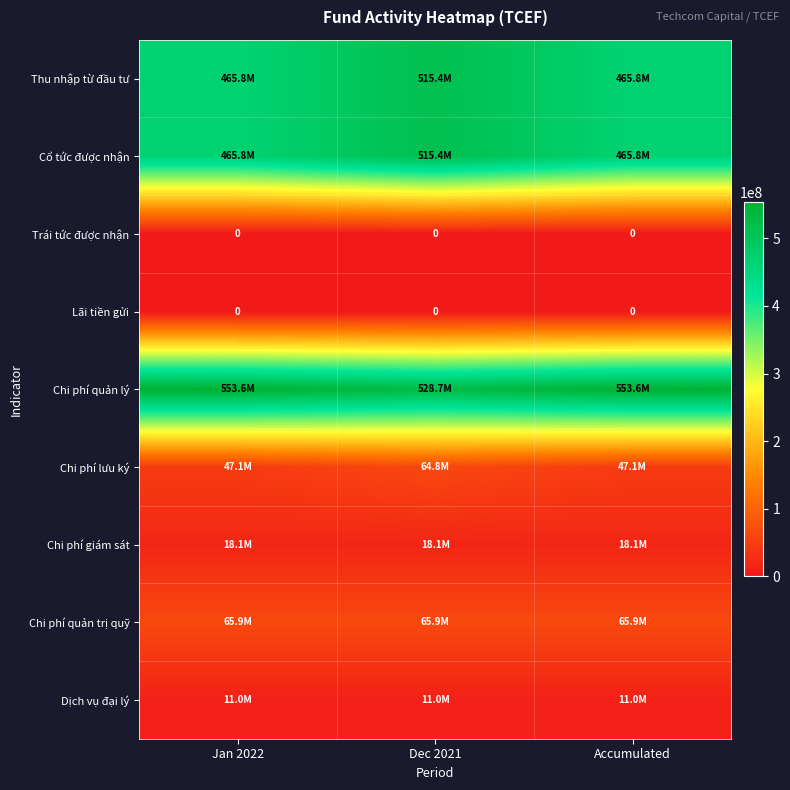

What is the lowest value of the Chi phí giám sát series?

18150000